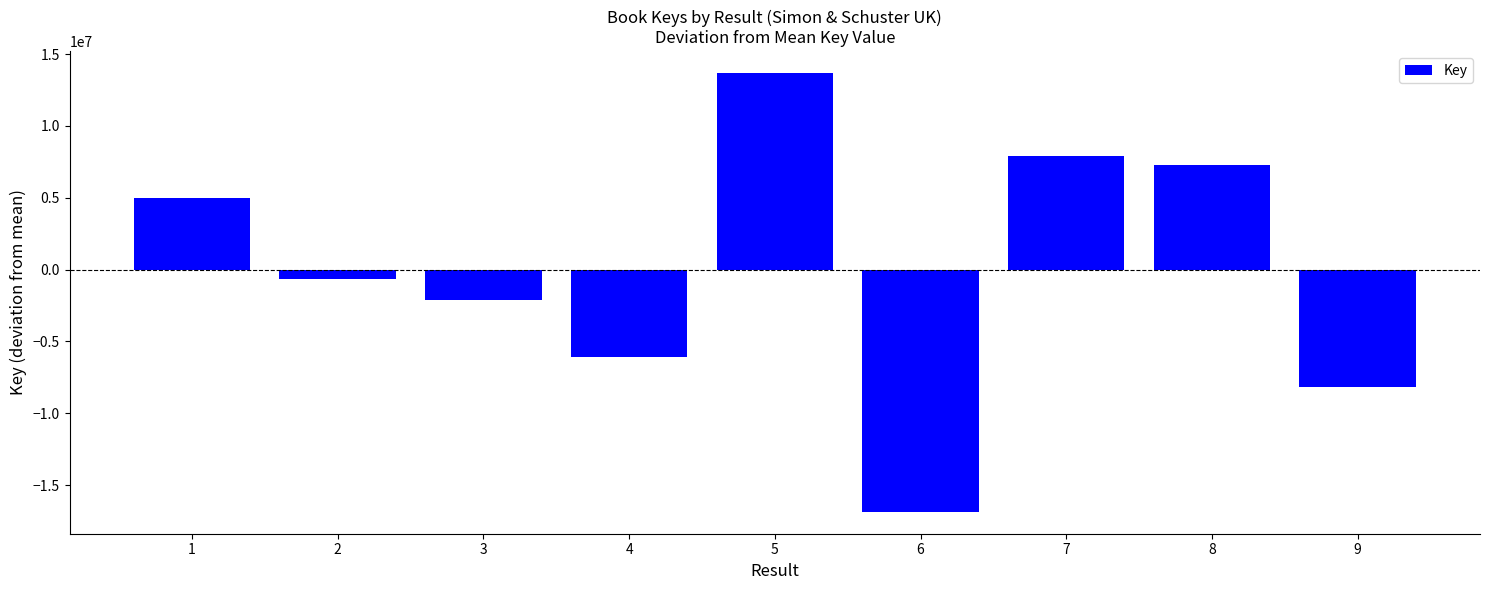

How many distinct data groups are displayed?

1